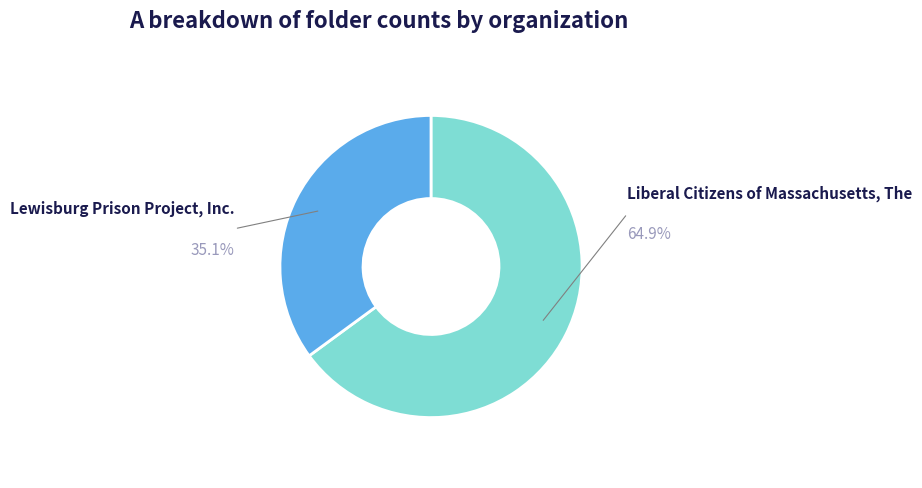

To the nearest percent, what is the difference between the largest and smallest slice percentages?

30%